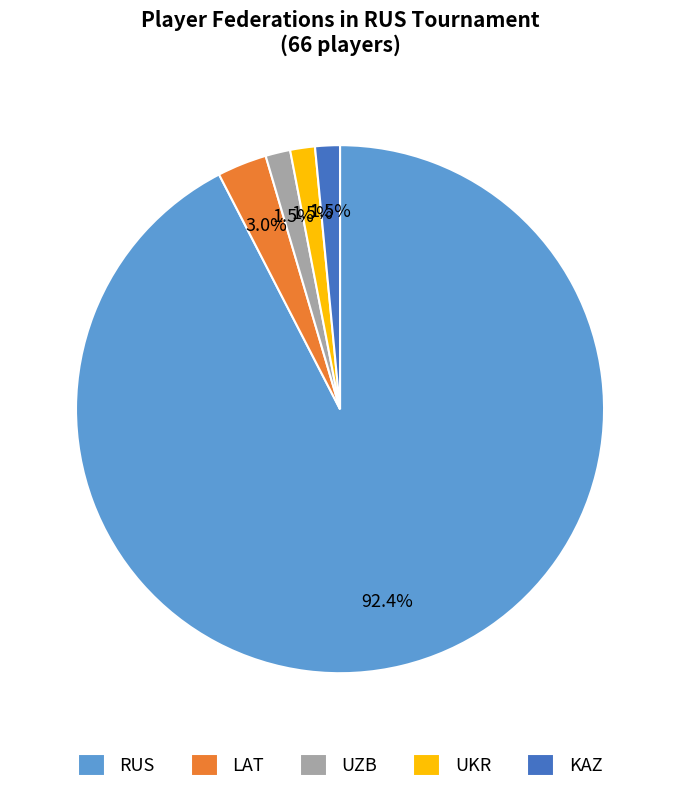

How many segments does this pie chart have?

5